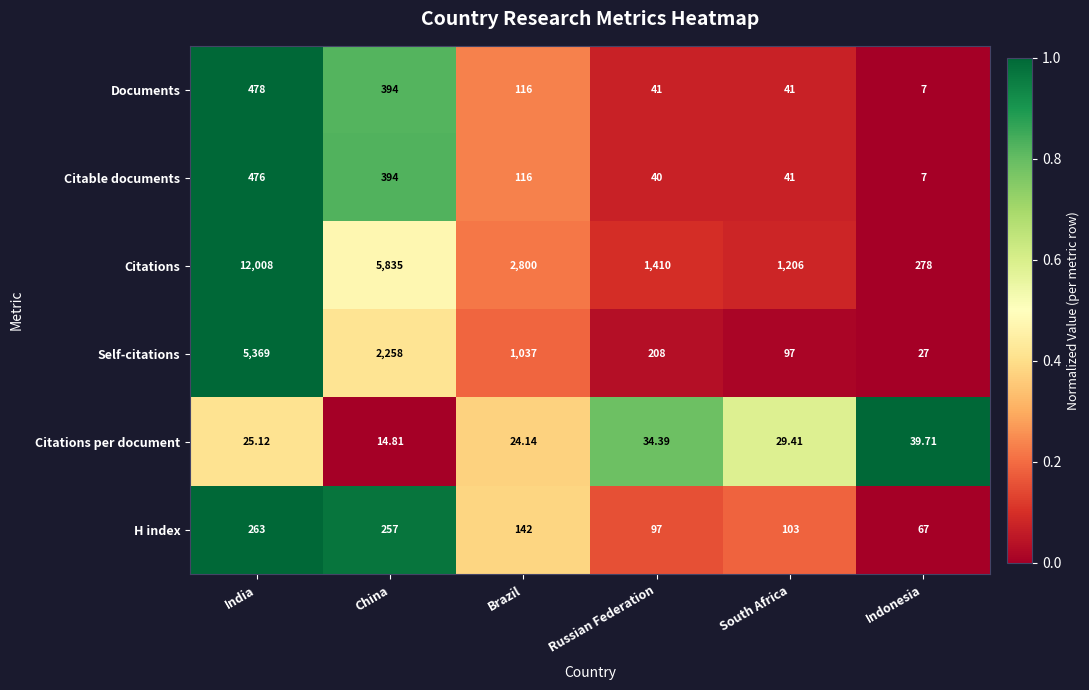

Which label corresponds to the largest value in the chart?

India